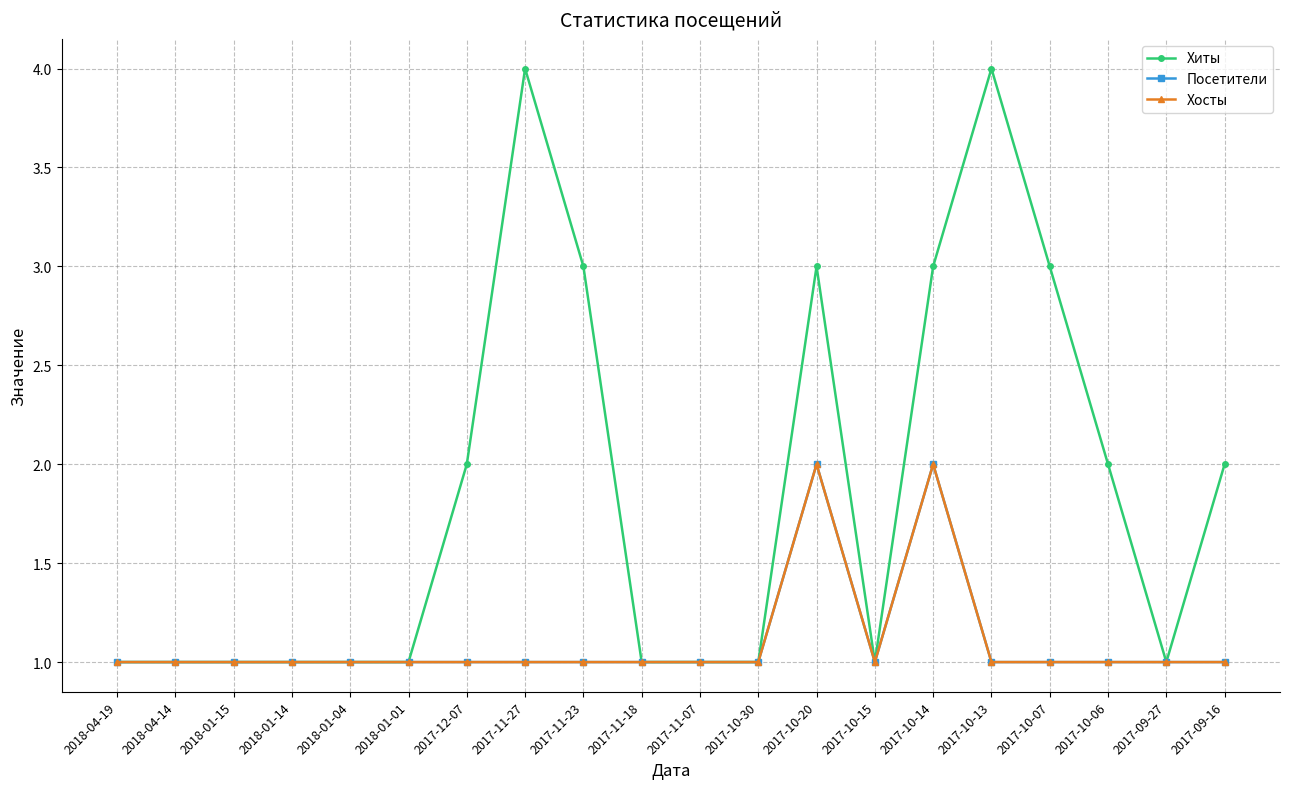

What is the difference between the maximum and second lowest values in the Посетители series?

1